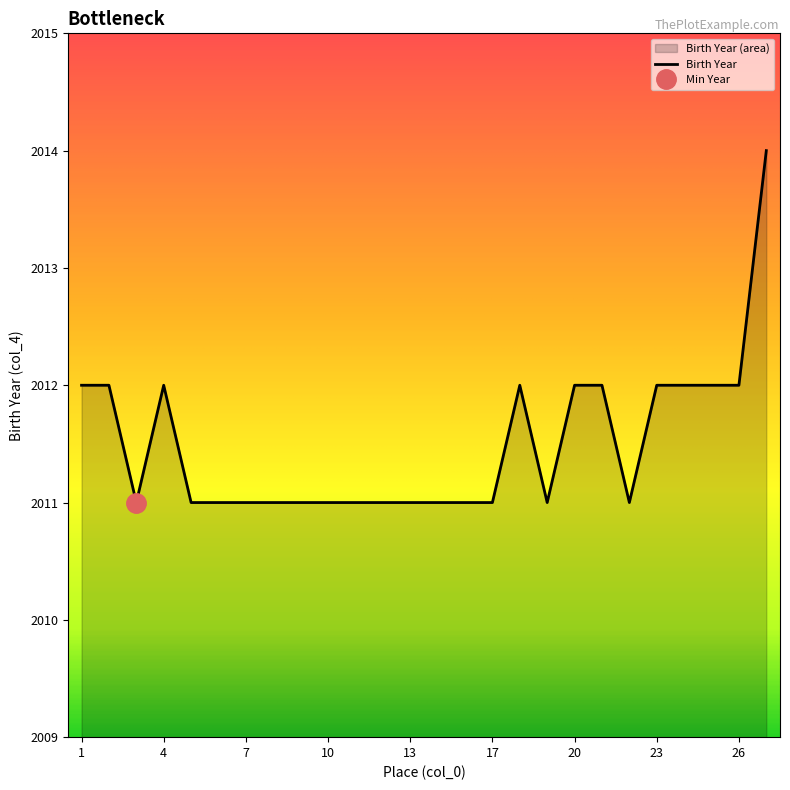

What is the ratio of the value at 6 to the value at 18?

1.0